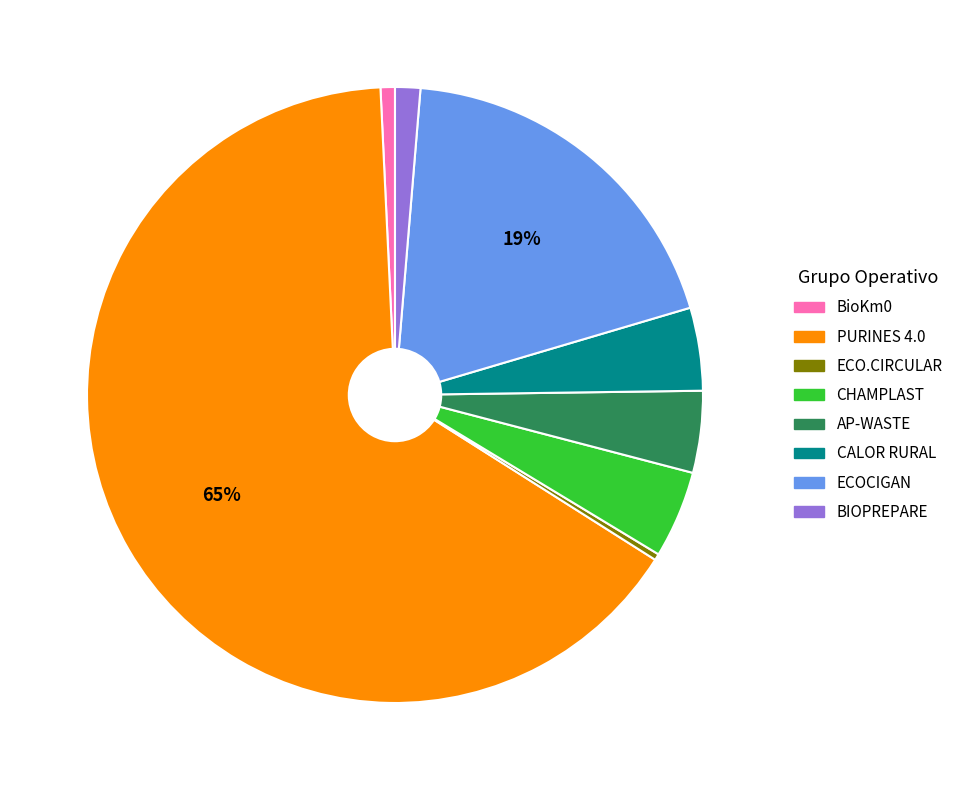

Which slice is the largest?

PURINES 4.0